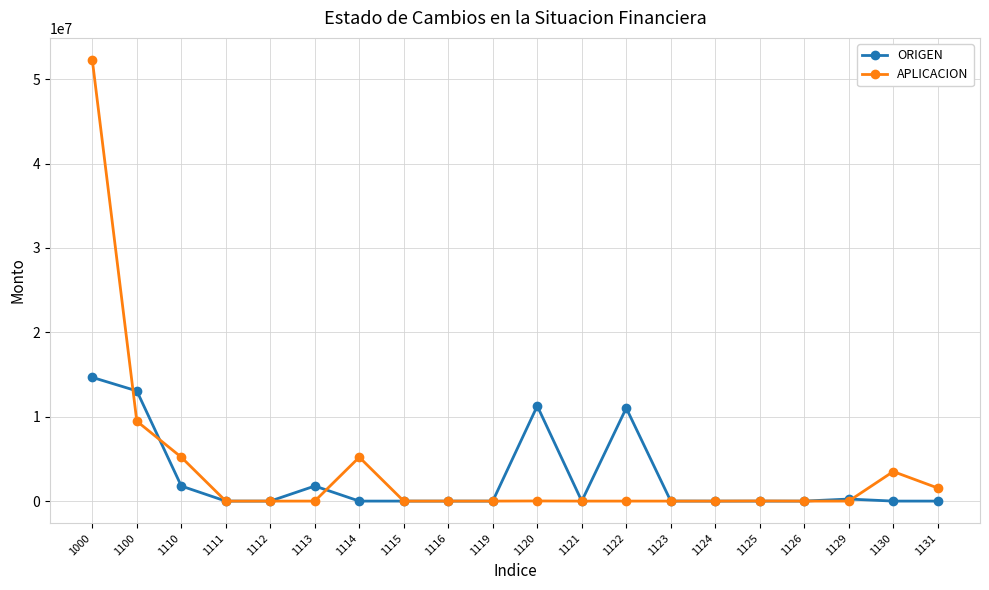

The value of APLICACION at 1129 is 0.0. True or false?

True